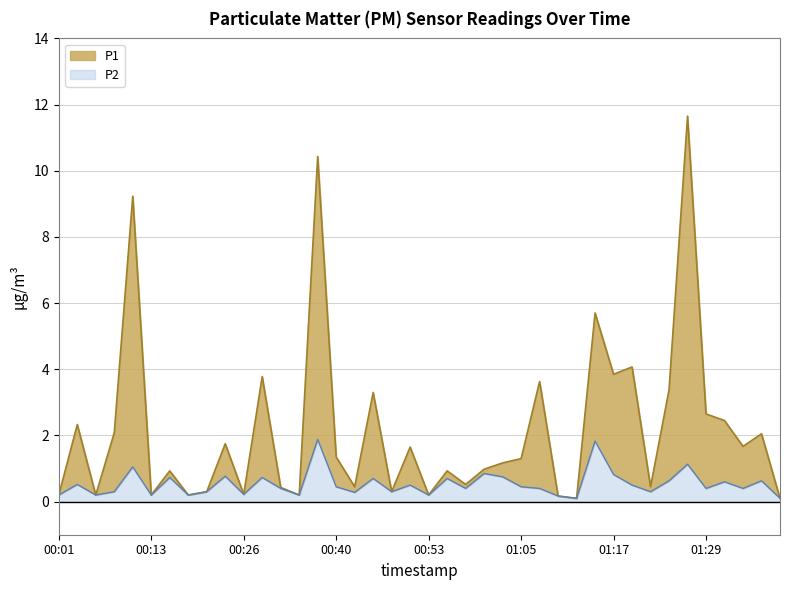

True or false: P1 has a value of 0.4 at 00:26.

False